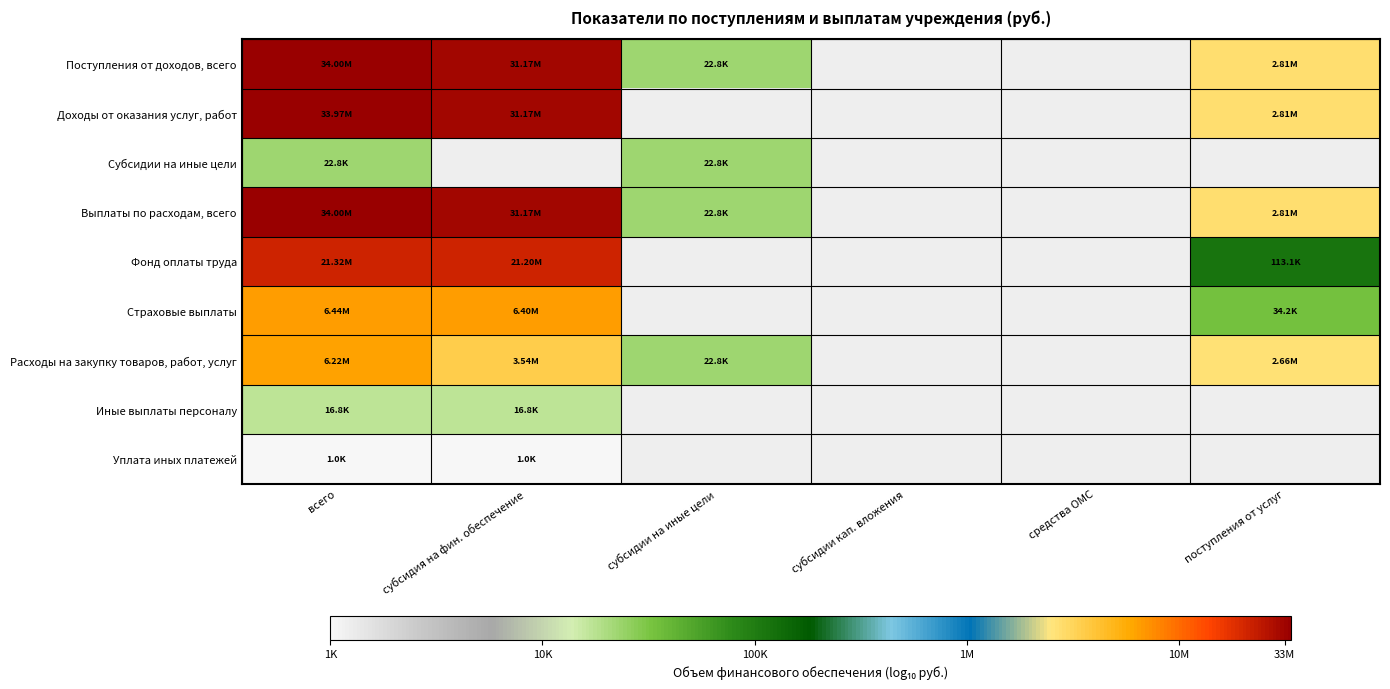

At which category does the chart reach its minimum across all series?

всего